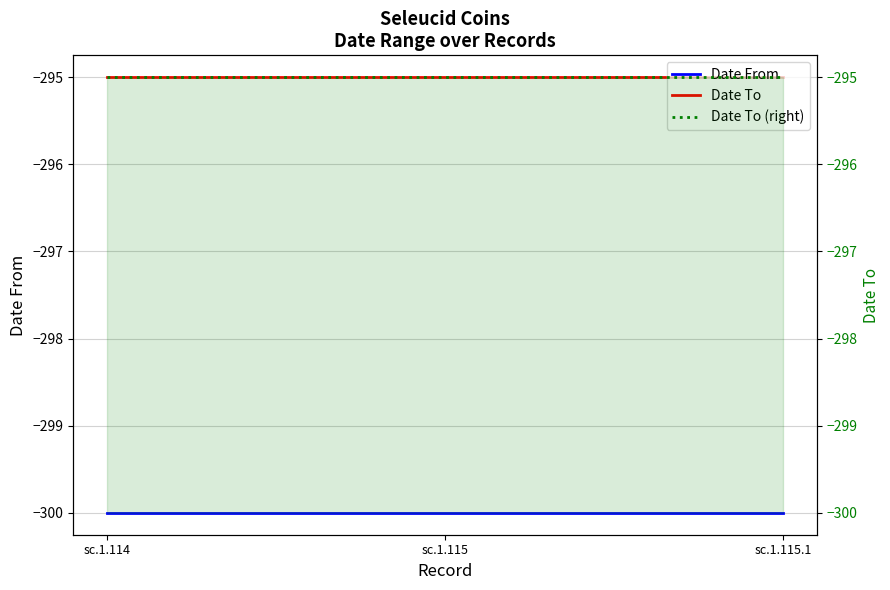

Reading right to left, extract all data points from this chart.

Date From: sc.1.115.1=-300	sc.1.115=-300	sc.1.114=-300
Date To: sc.1.115.1=-295	sc.1.115=-295	sc.1.114=-295
Date To (right): sc.1.115.1=-295	sc.1.115=-295	sc.1.114=-295